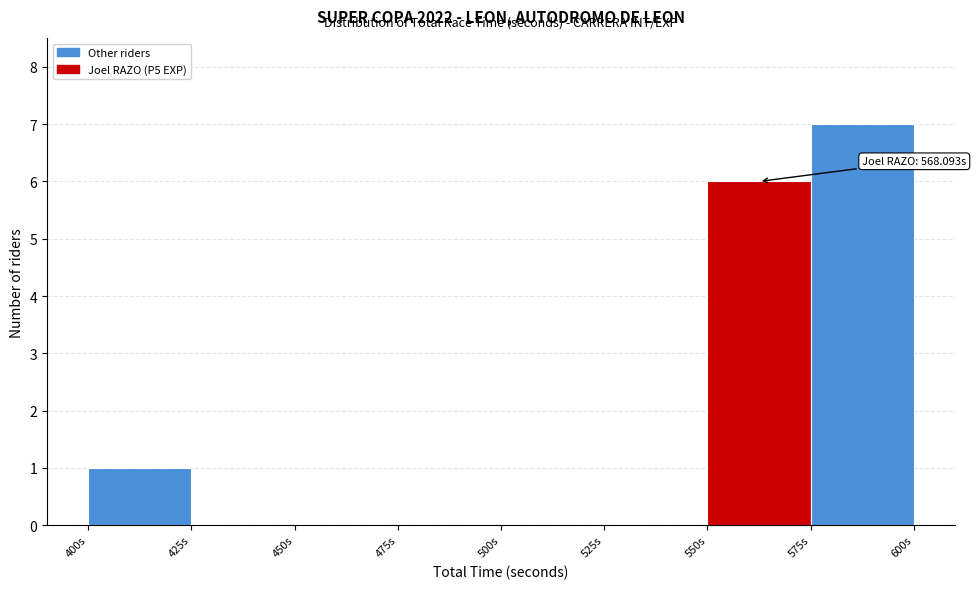

Over which range of the x-axis is the bar tallest?

575 to 600